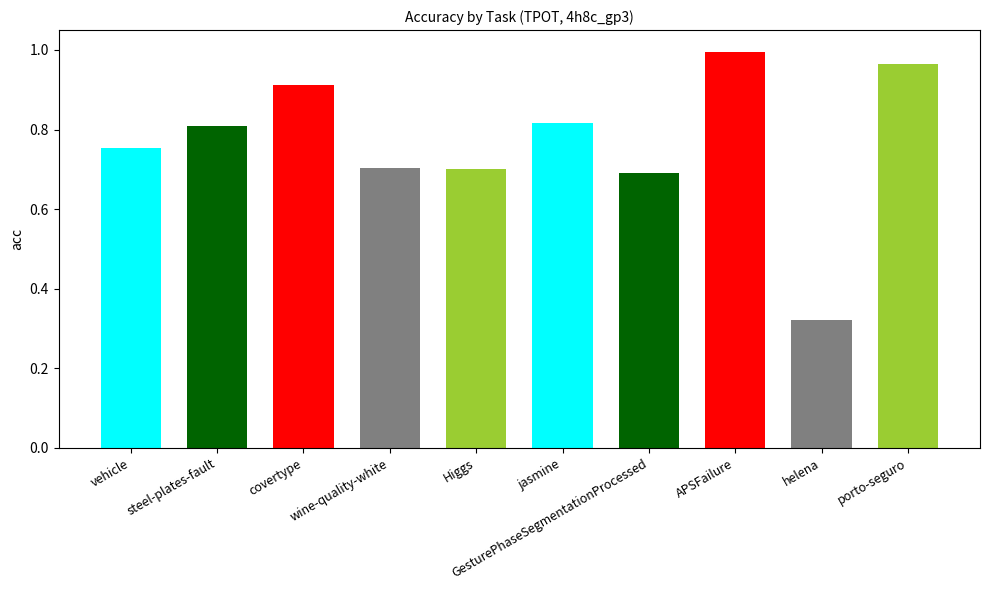

What is the label of the 10th bar from the left?

porto-seguro